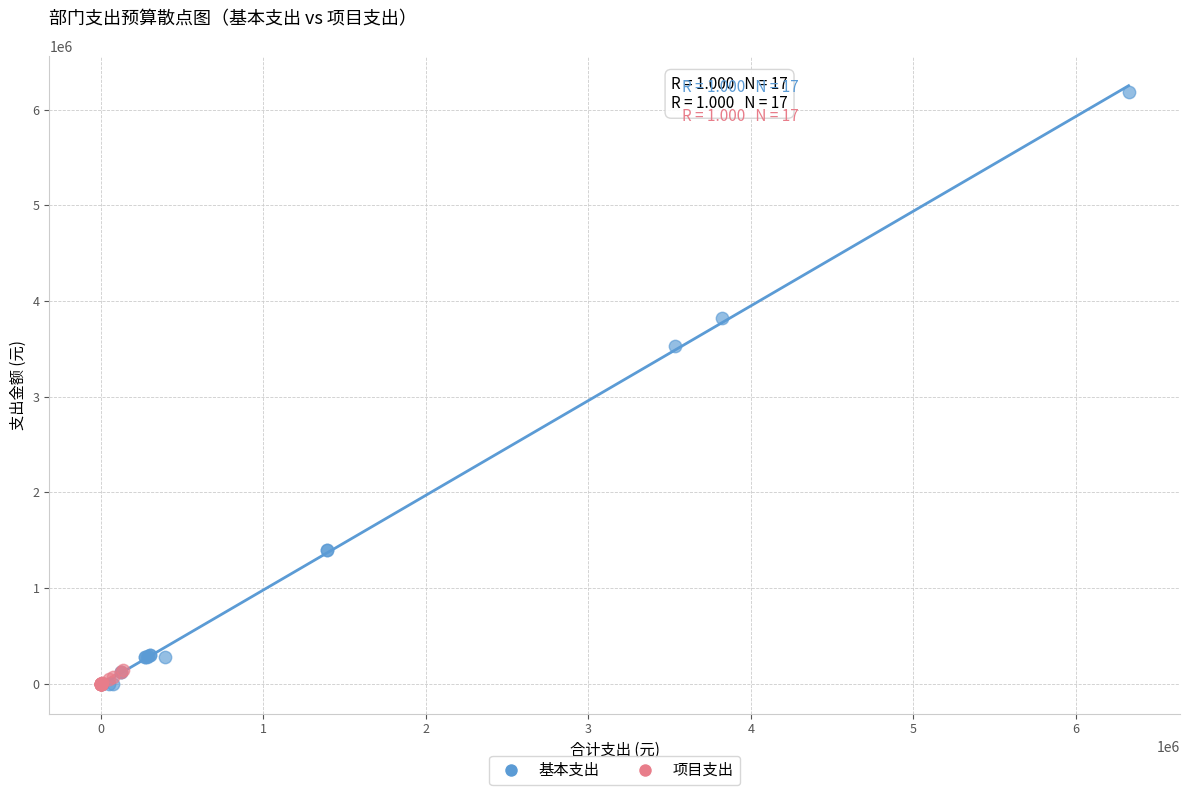

Which series has the largest Y range (max minus min)?

基本支出